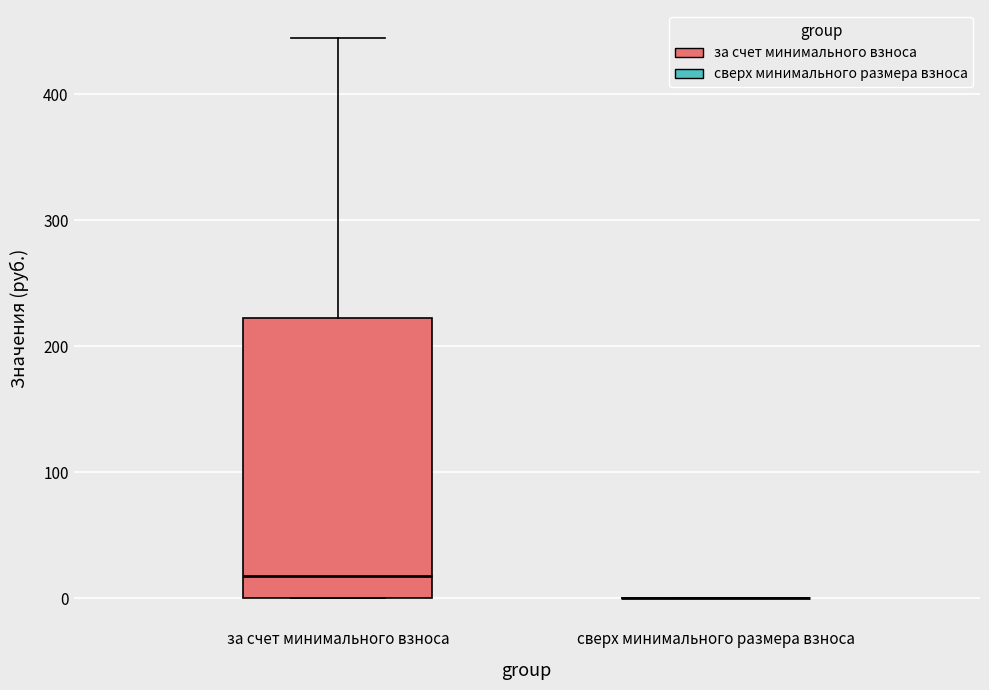

Reading left to right, transcribe this box plot: for each box, give where its median line is, the range the box spans, and where its two whiskers end, as read against the y-axis. The values are not printed on the chart, so give them approximately, as read against the axis.

за счет минимального взноса: median 20, box 0 to 220, whiskers 0 to 440
сверх минимального размера взноса: box collapsed to a line at 0, whiskers 0 to 0